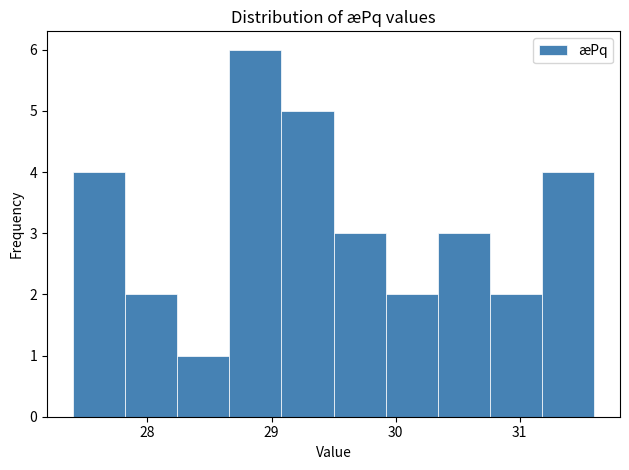

Reading left to right, transcribe this chart: for each bar, give the range it covers on the x-axis and its height. Neither the bar edges nor the heights are printed on the chart, so give them approximately, as read against the axes.

27.40 to 27.82: 4
27.82 to 28.24: 2
28.24 to 28.66: 1
28.66 to 29.08: 6
29.08 to 29.50: 5
29.50 to 29.92: 3
29.92 to 30.34: 2
30.34 to 30.76: 3
30.76 to 31.18: 2
31.18 to 31.60: 4